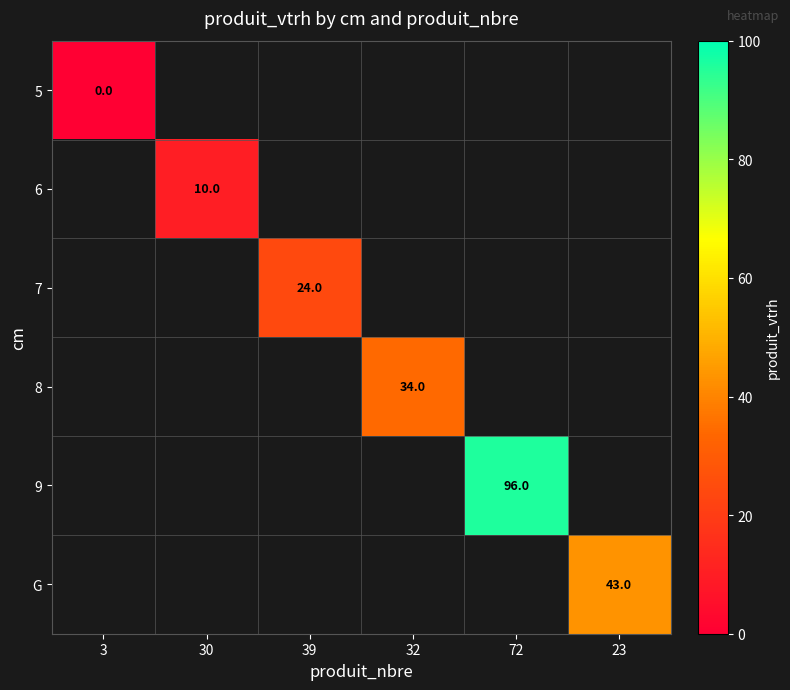

The value of 6 at 30 is 10. True or false?

True